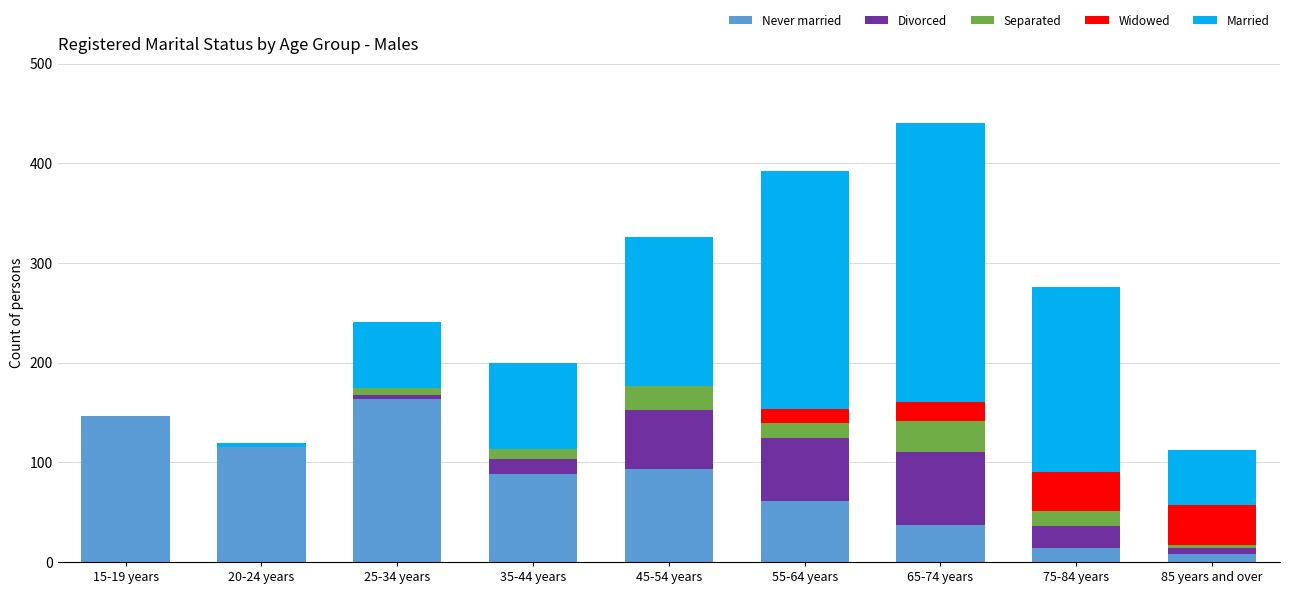

Which category has the highest value in the Never married series?

25-34 years